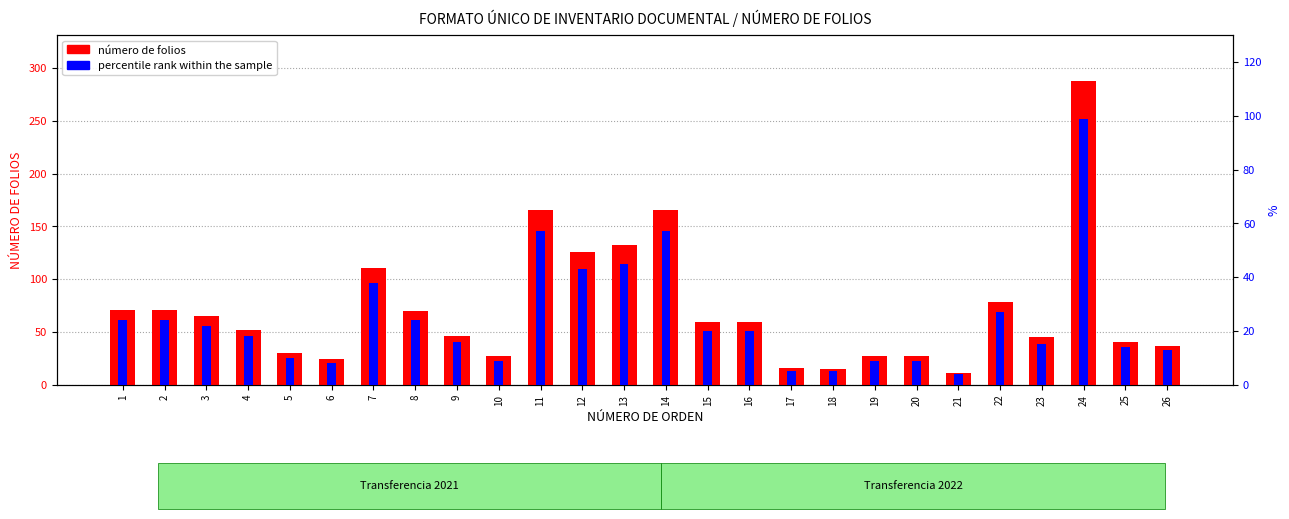

What is the difference between the maximum and minimum values in the número de folios series?

277